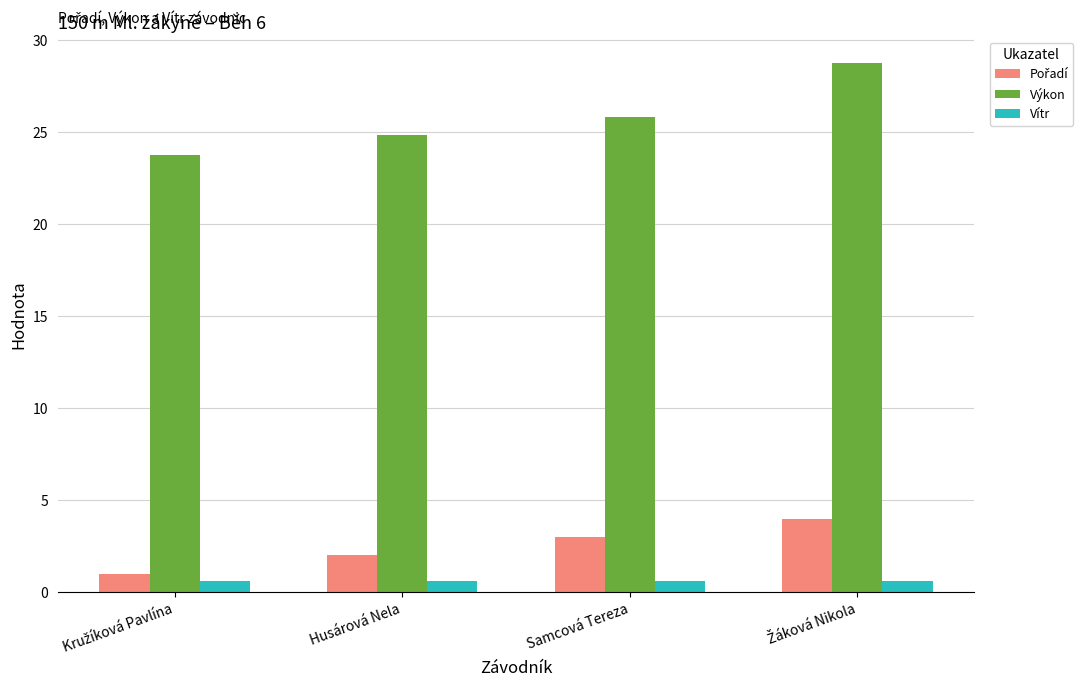

What is the average value of the Výkon series?

25.8